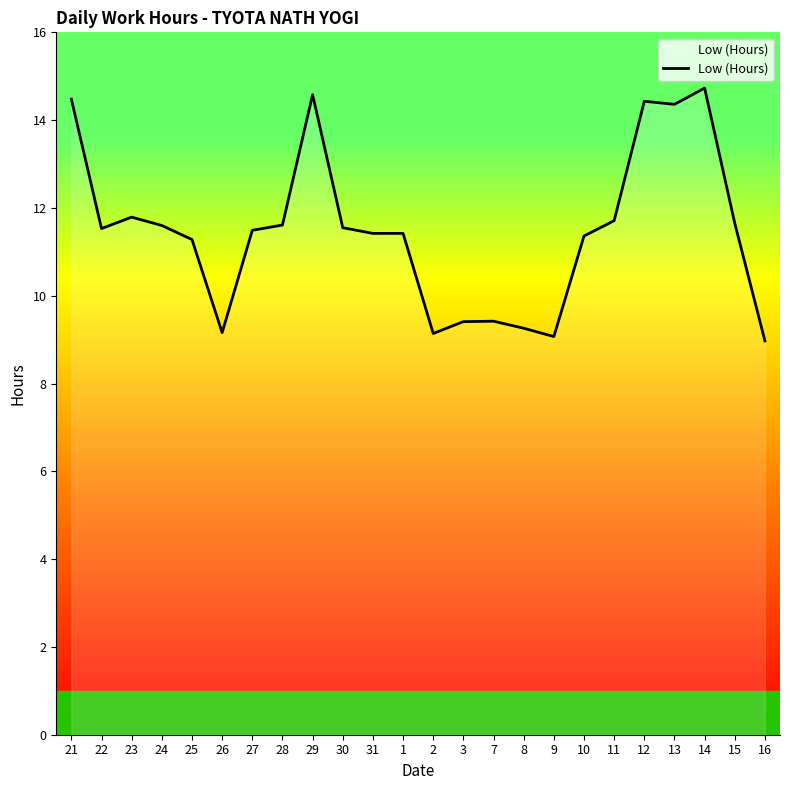

How many series are shown in this chart?

1